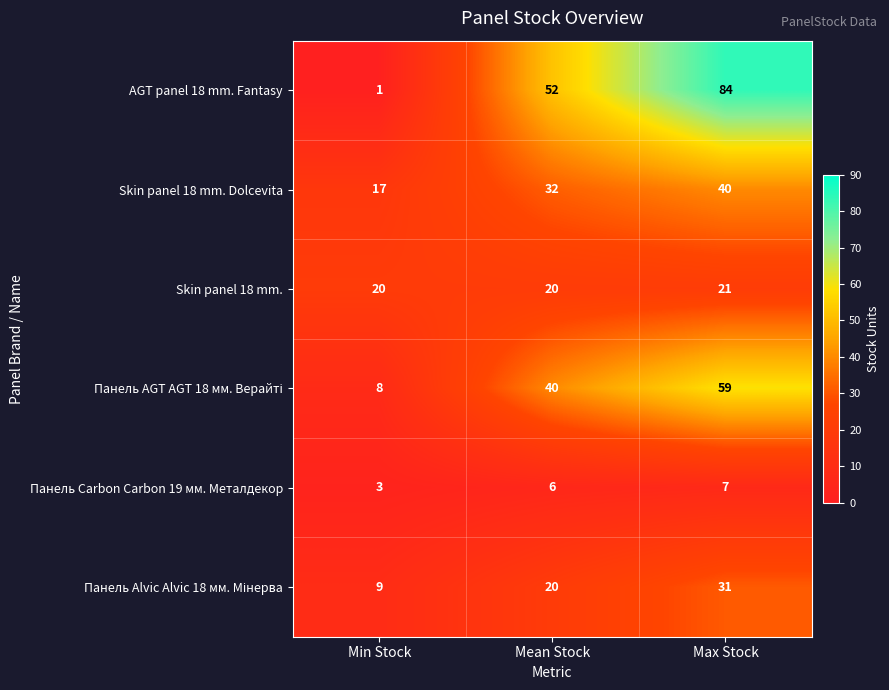

Which series has the largest range (max minus min)?

AGT panel 18 mm. Fantasy